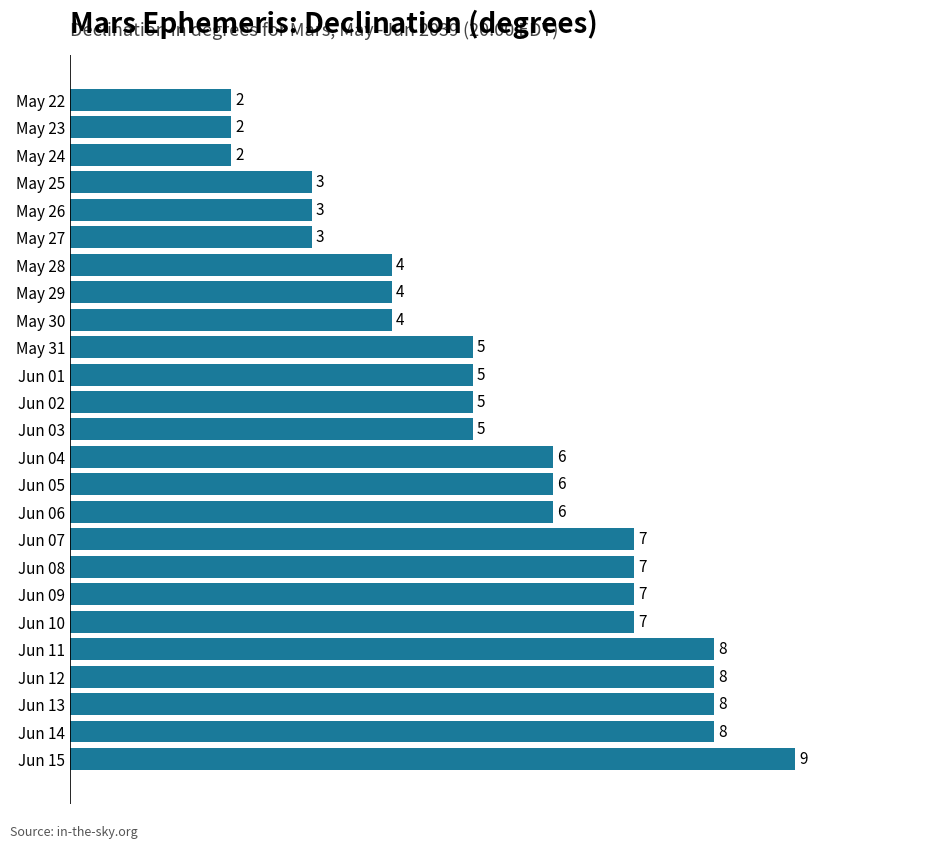

Are the bars grouped side by side (vs. stacked)?

No